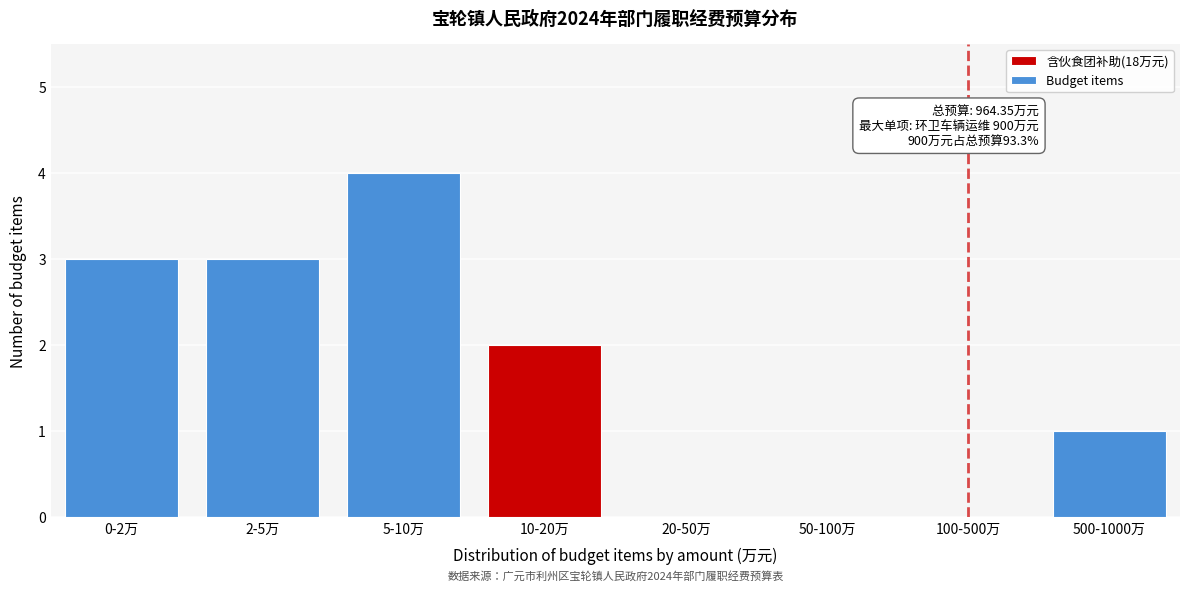

Reading right to left, transcribe all the data shown in this chart.

500-1000万=1	100-500万=0	50-100万=0	20-50万=0	10-20万=2	5-10万=4	2-5万=3	0-2万=3